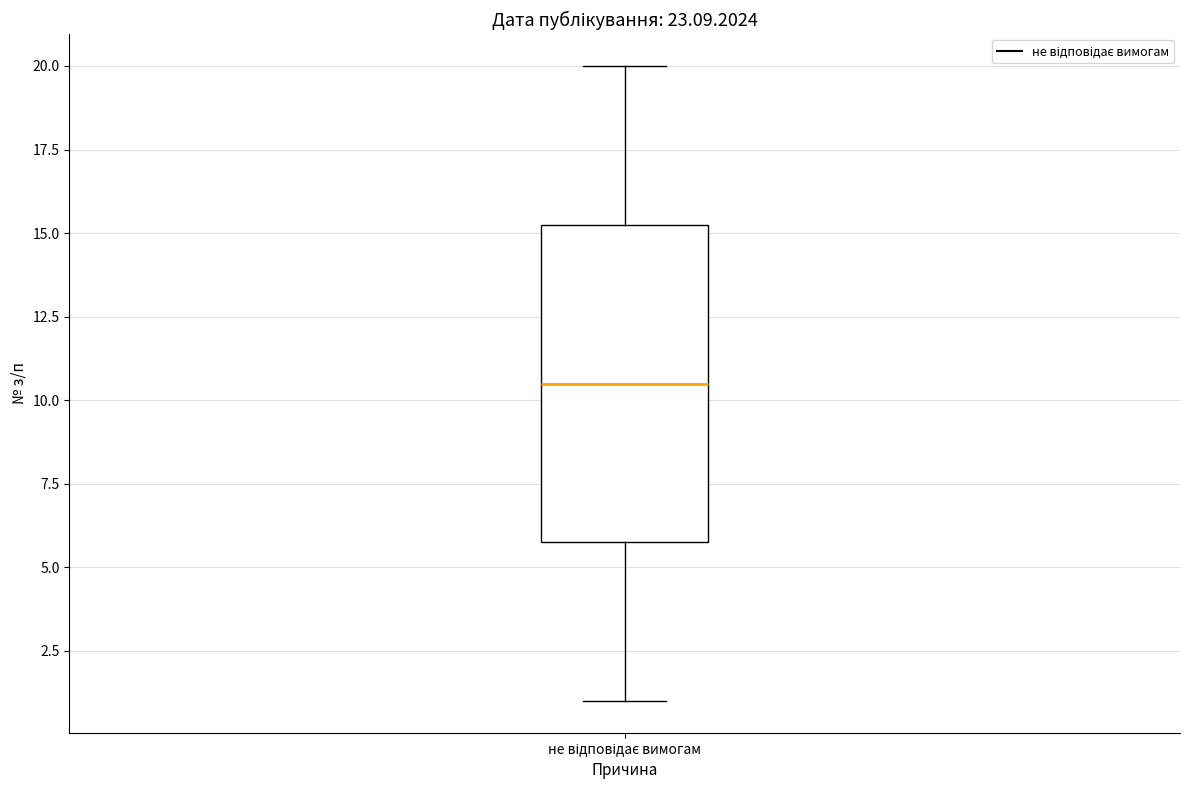

Read this box plot against the y-axis: the position of the median line, the range covered by the box, and the ends of both whiskers. The values are not printed on the chart, so give them approximately, as read against the axis.

median 10.5, box 6.0 to 15.5, whiskers 1.0 to 20.0